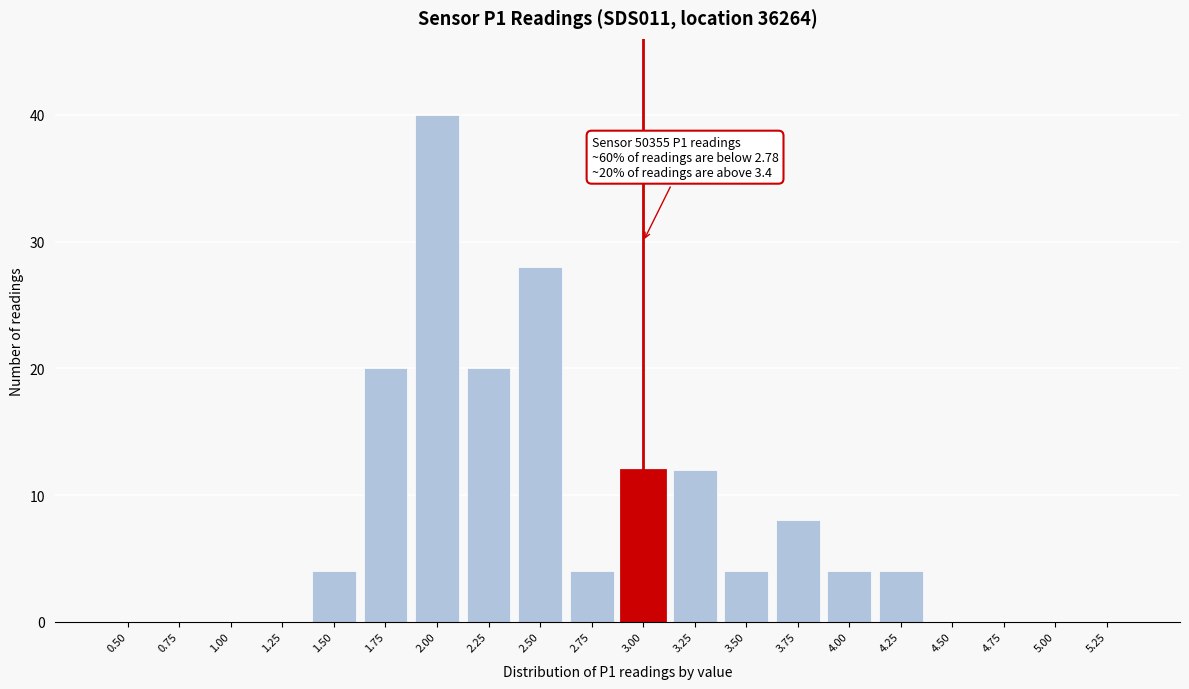

Reading left to right, extract all data points from this chart.

0.50=0	0.75=0	1.00=0	1.25=0	1.50=4	1.75=20	2.00=40	2.25=20	2.50=28	2.75=4	3.00=12	3.25=12	3.50=4	3.75=8	4.00=4	4.25=4	4.50=0	4.75=0	5.00=0	5.25=0